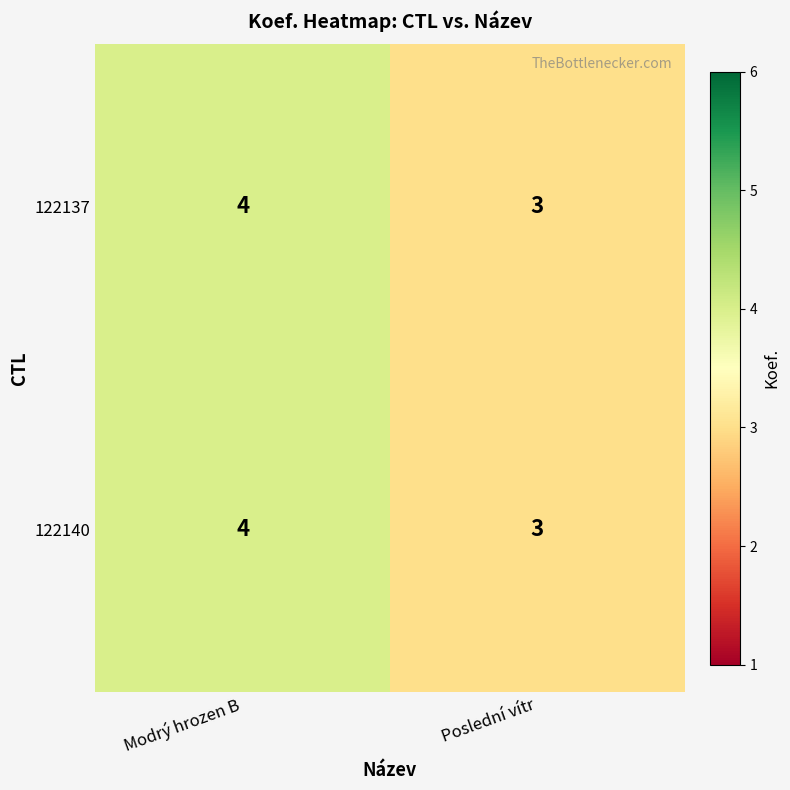

How many categories are shown in the chart?

2